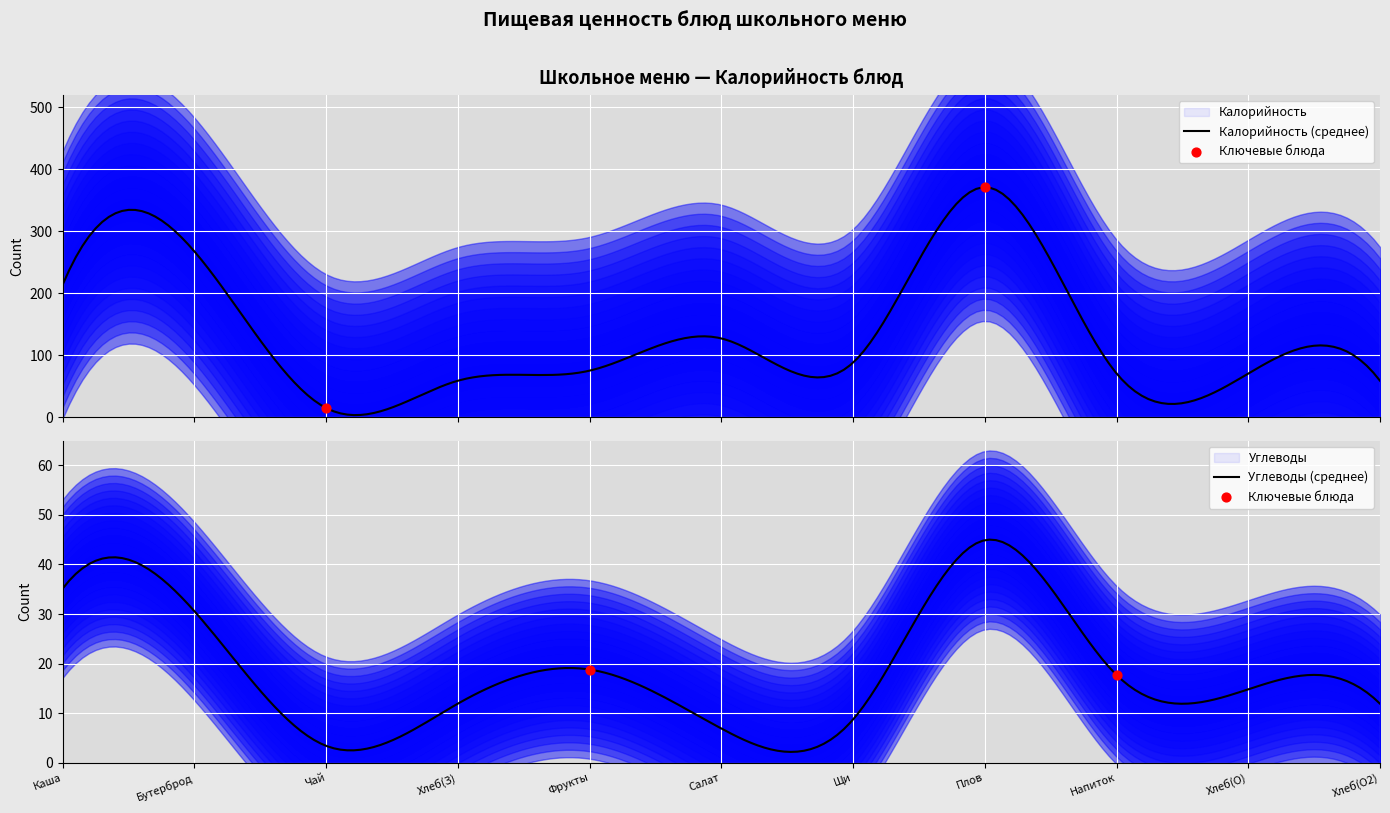

Which series reaches the maximum Y coordinate?

Калорийность